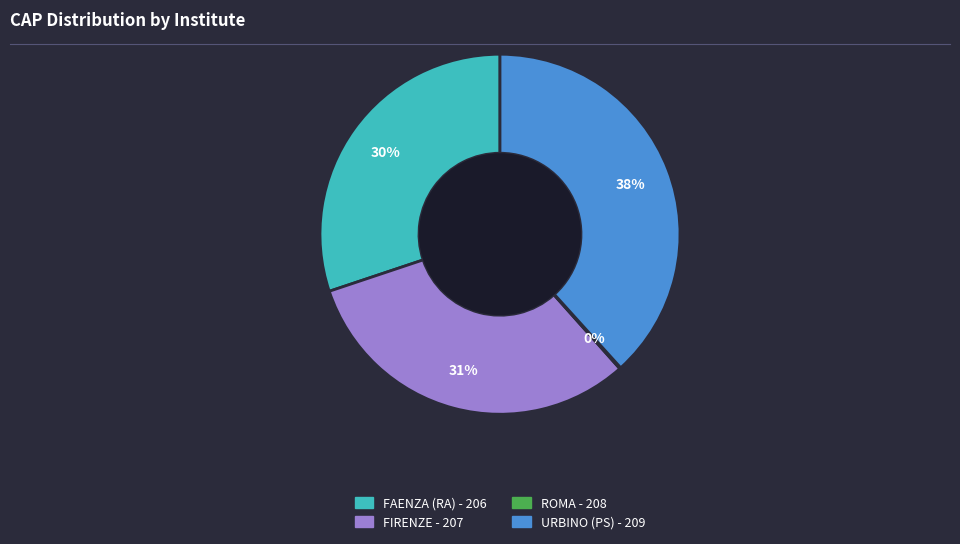

To the nearest percent, what is the difference between the FIRENZE - 207 and FAENZA (RA) - 206 slice percentages?

1%